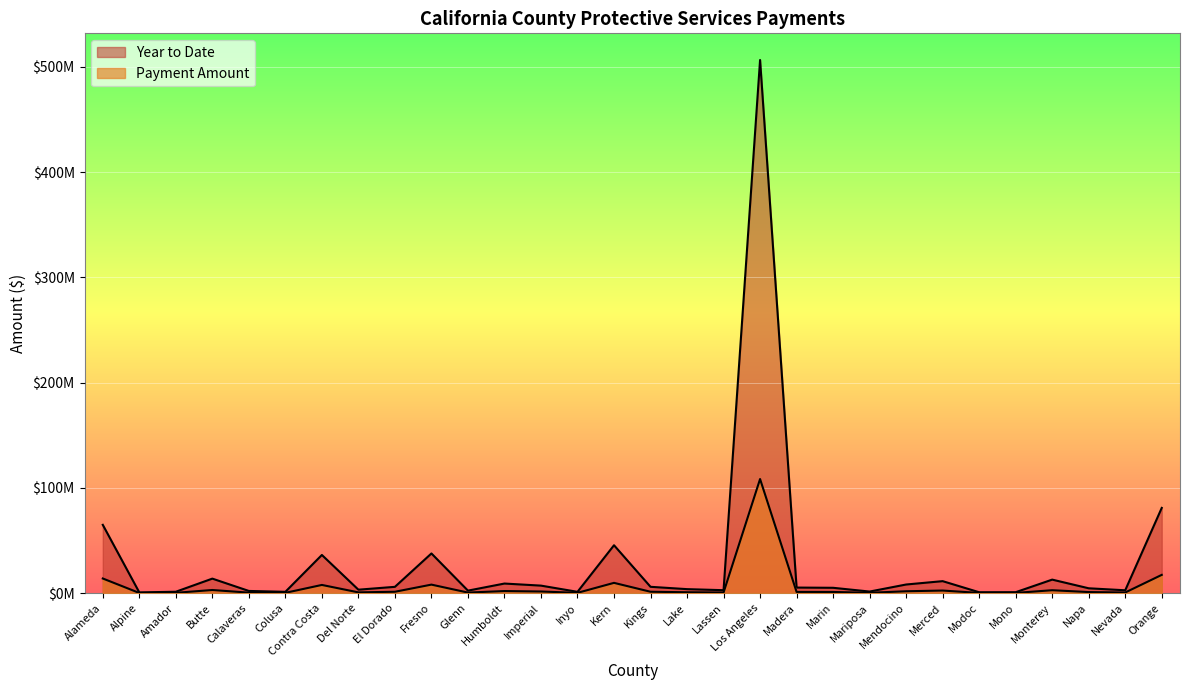

Is it true that Year to Date equals 2349709.5 at Glenn?

True